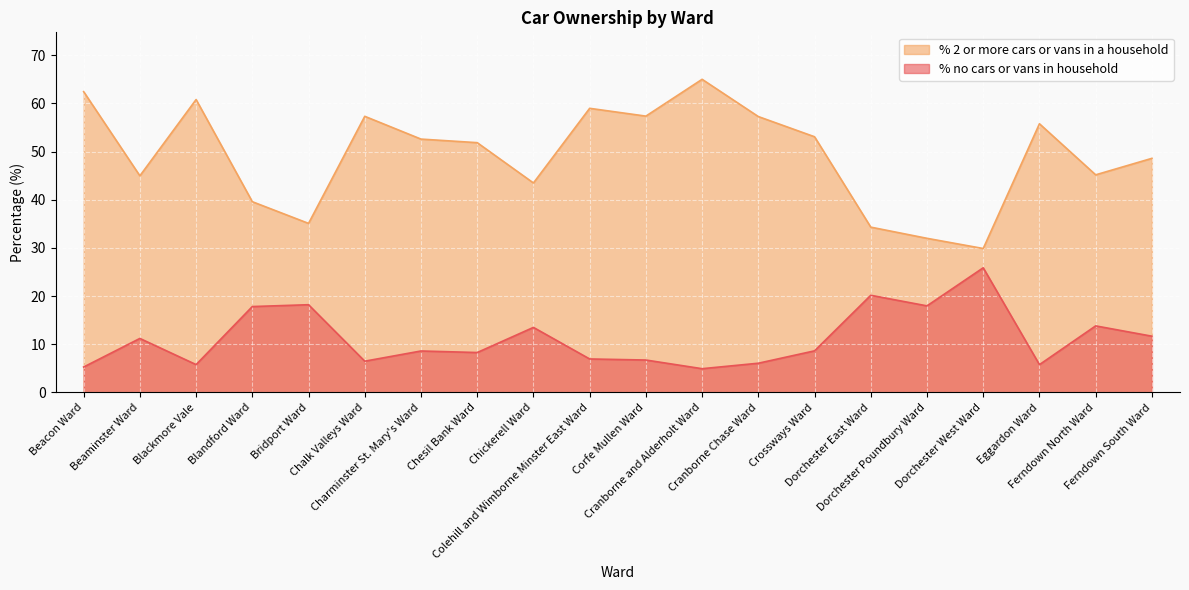

What is the greatest value displayed?

65.0